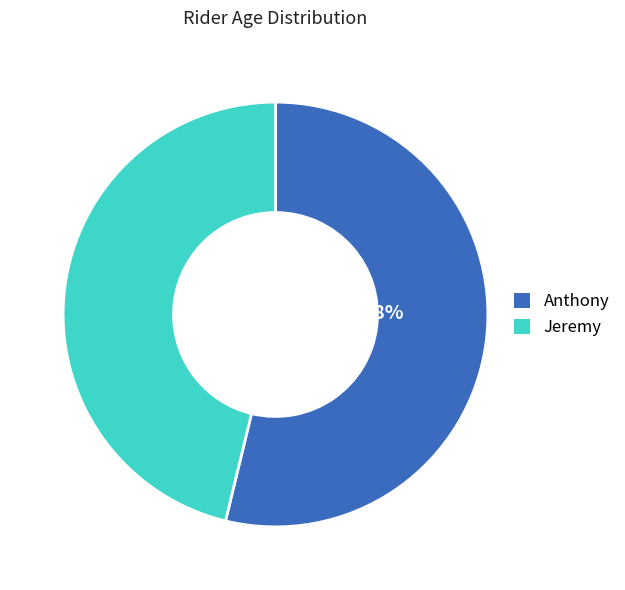

To the nearest percent, what is the difference between the largest and smallest slice percentages?

8%